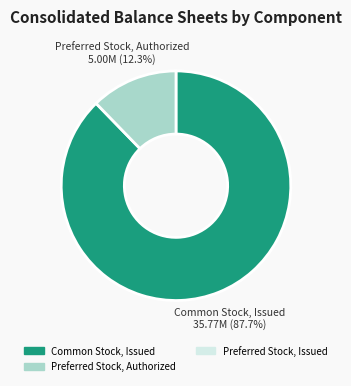

Is there any slice that represents more than half of the pie?

Yes